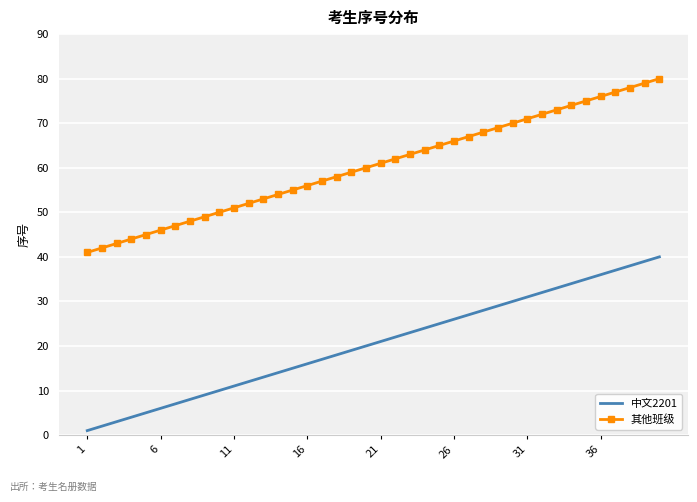

What is the greatest value displayed?

80